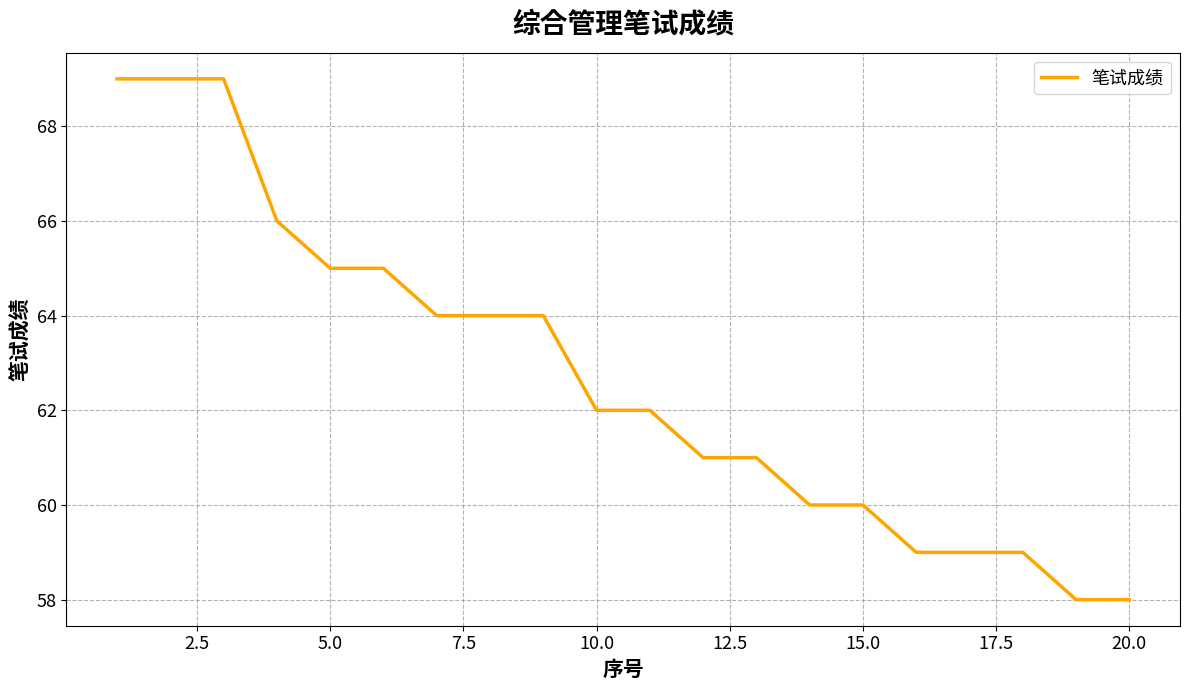

What is the difference between the maximum and minimum values?

11